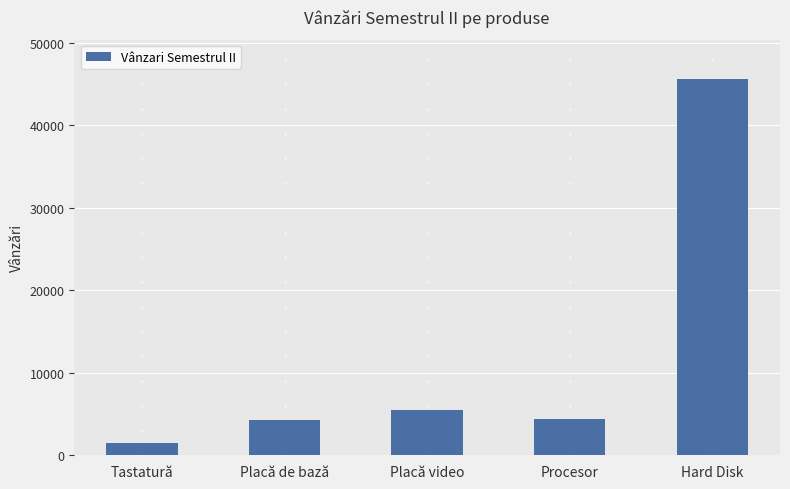

Where is the data nearest to the value 23570?

Placă video